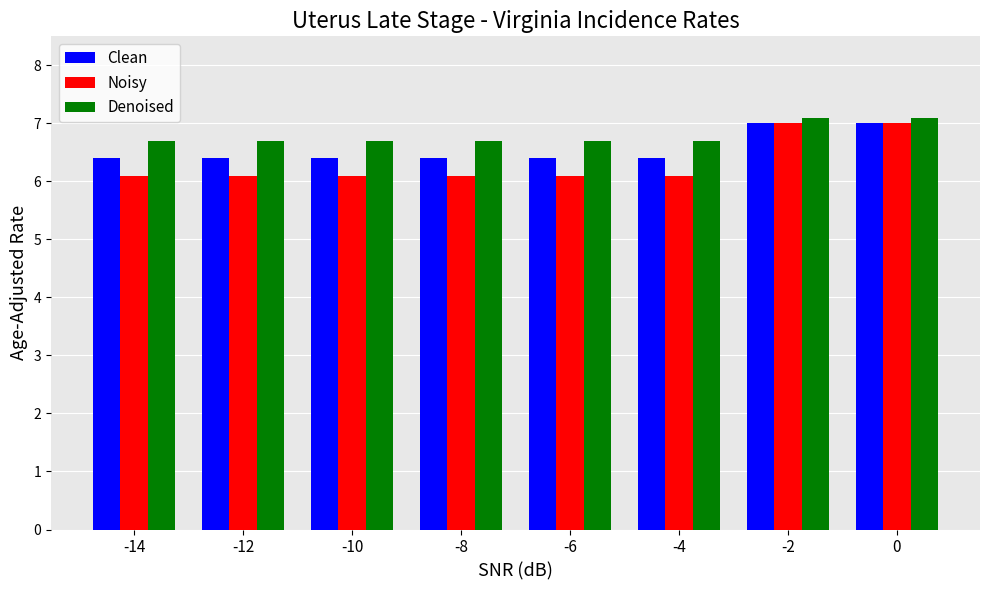

Which series has the largest total across all categories?

Denoised